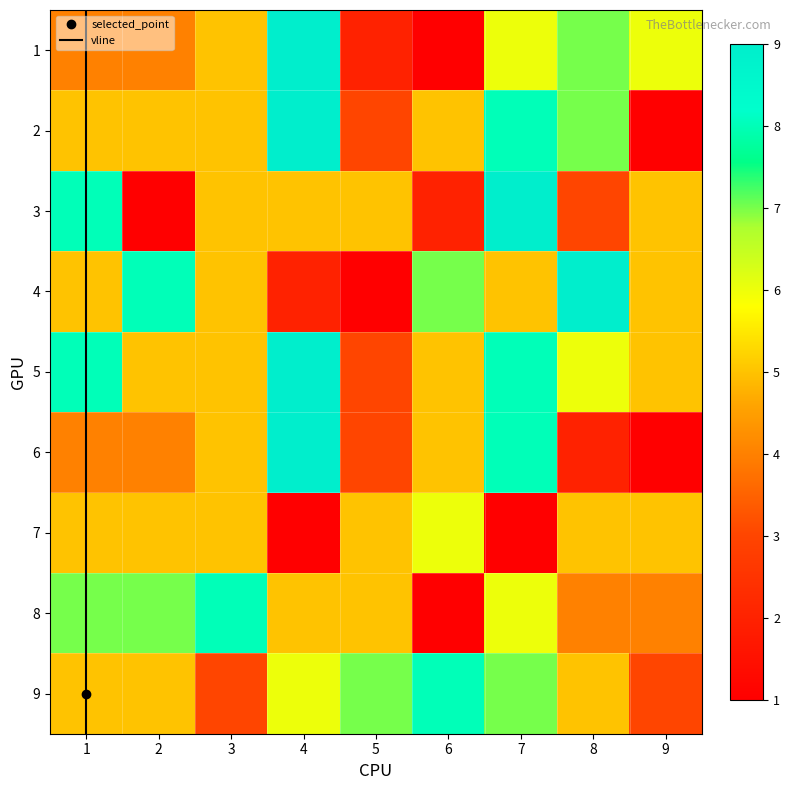

The value of 9 at 2 is 3. True or false?

False